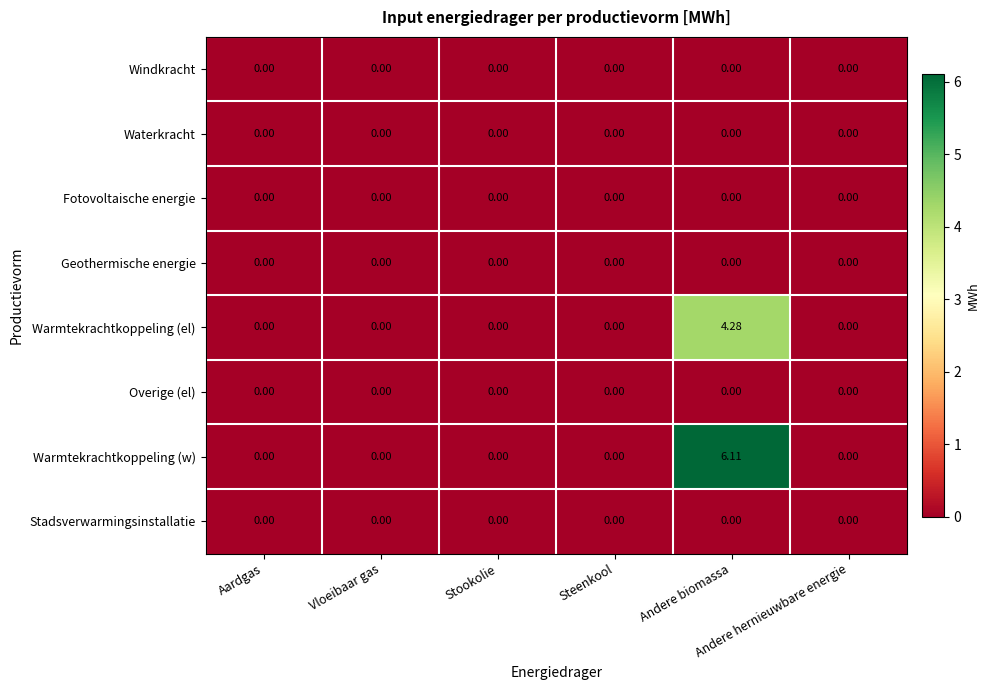

At which category is the sum across all series the highest?

Andere biomassa